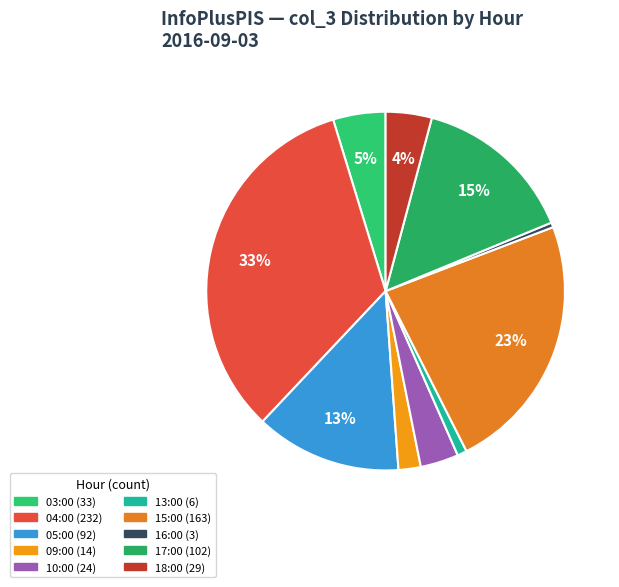

Is the sum of 15:00 and 09:00 greater than half?

No